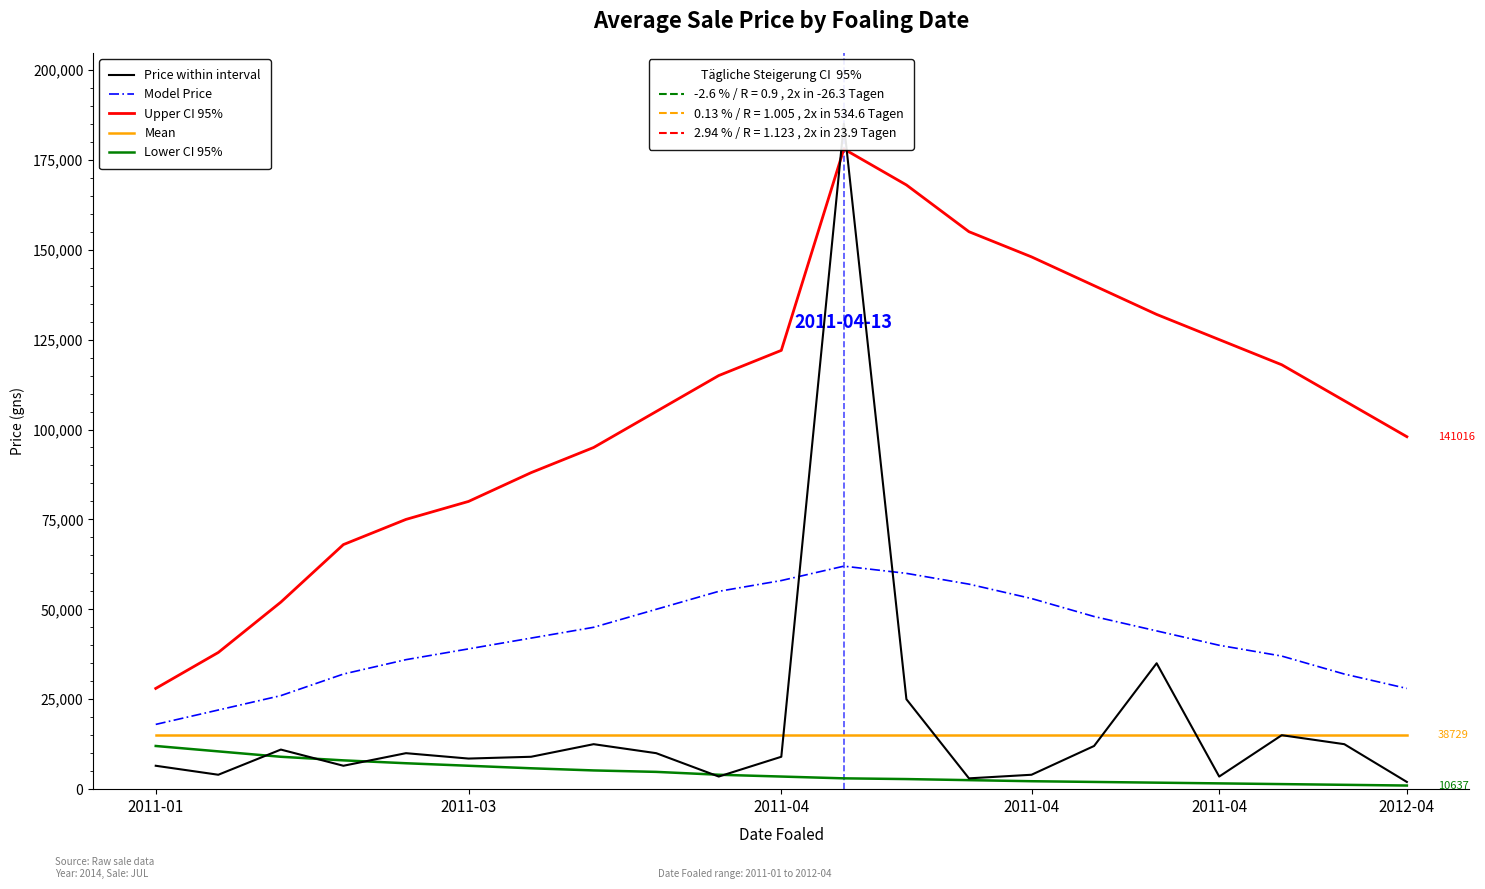

True or false: Upper CI 95% and Price within interval intersect in this chart.

True